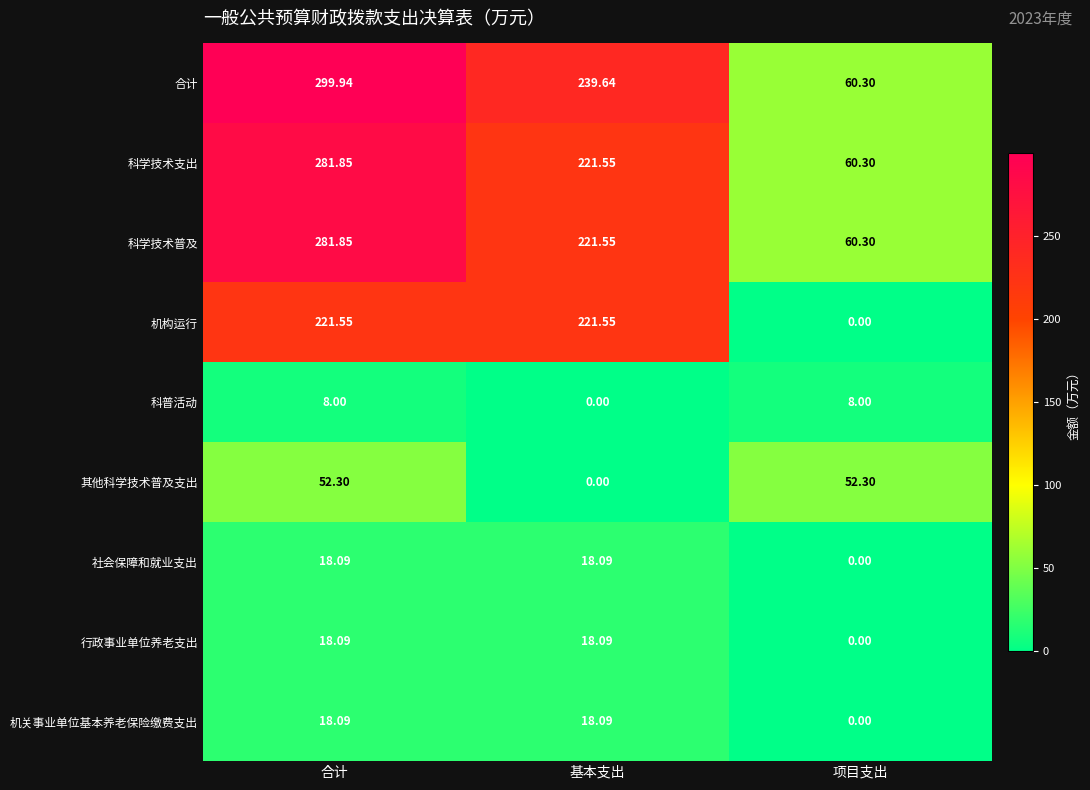

Rank the categories by 科学技术普及 value from highest to lowest.

合计, 基本支出, 项目支出